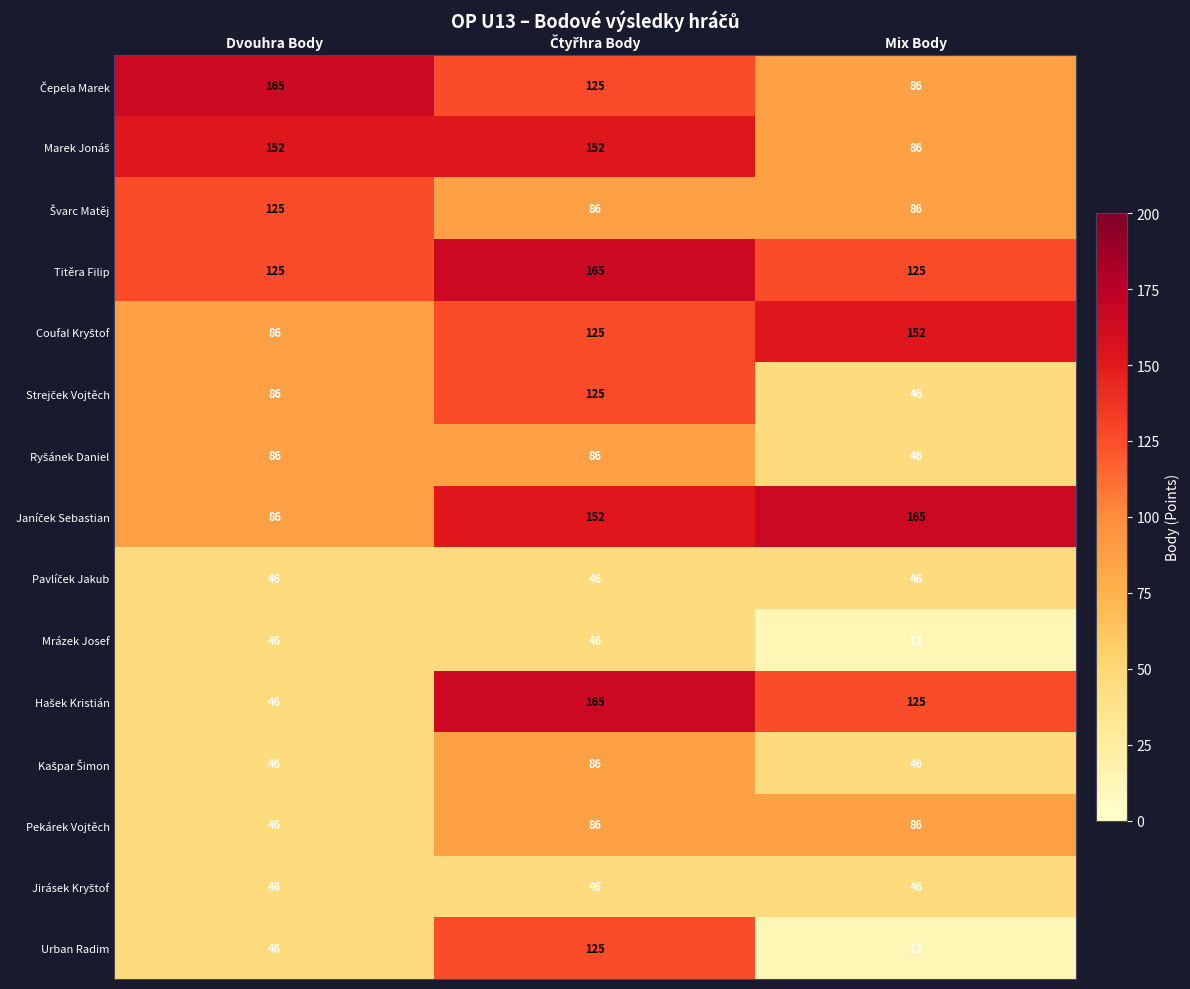

Count the number of categories in the chart.

3